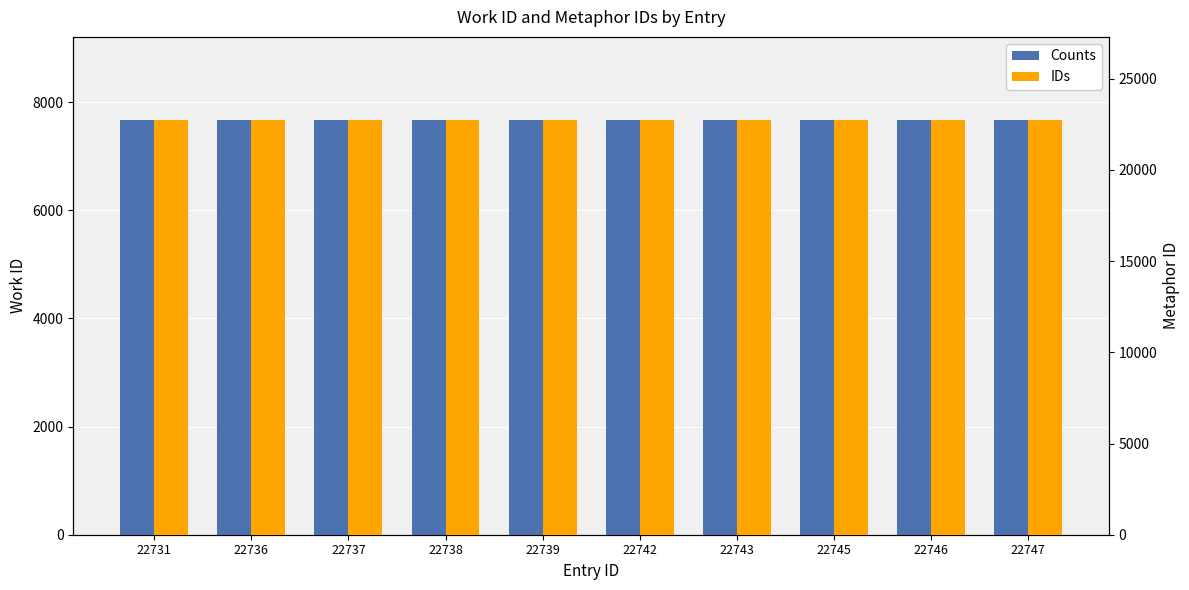

Which category has the lowest value across all series?

22731